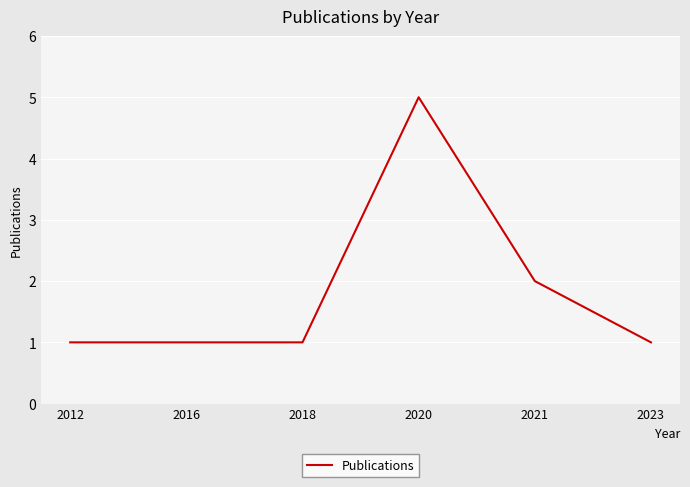

What is the difference between the values at 2021 and 2016?

1